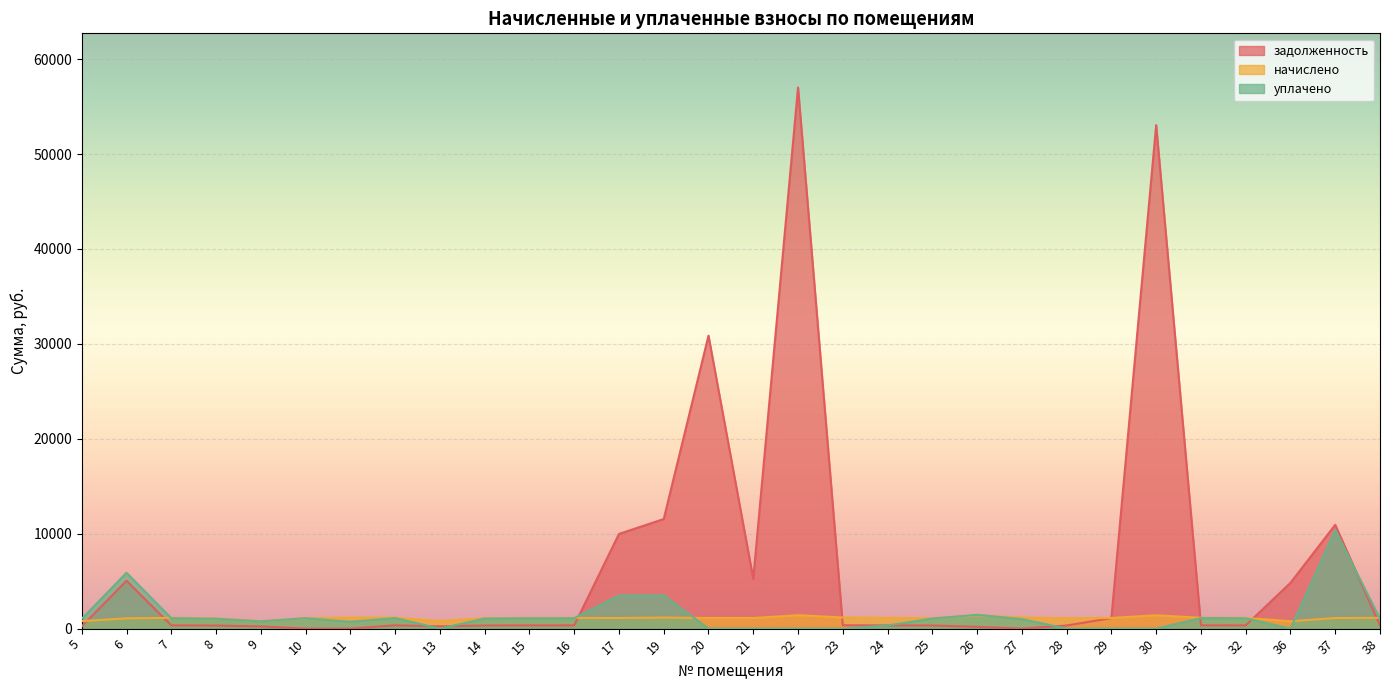

In уплачено, how many points are lower than both neighbors (excluding endpoints)?

4